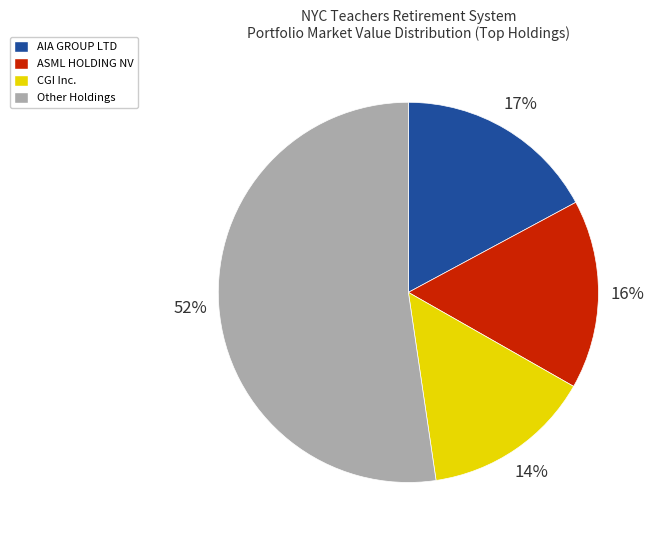

Is it true that AIA GROUP LTD is 17% of the pie?

True